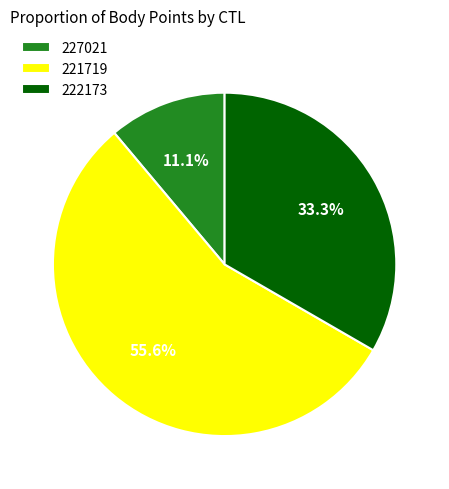

To the nearest percent, what is the combined percentage of 222173 and 221719?

89%